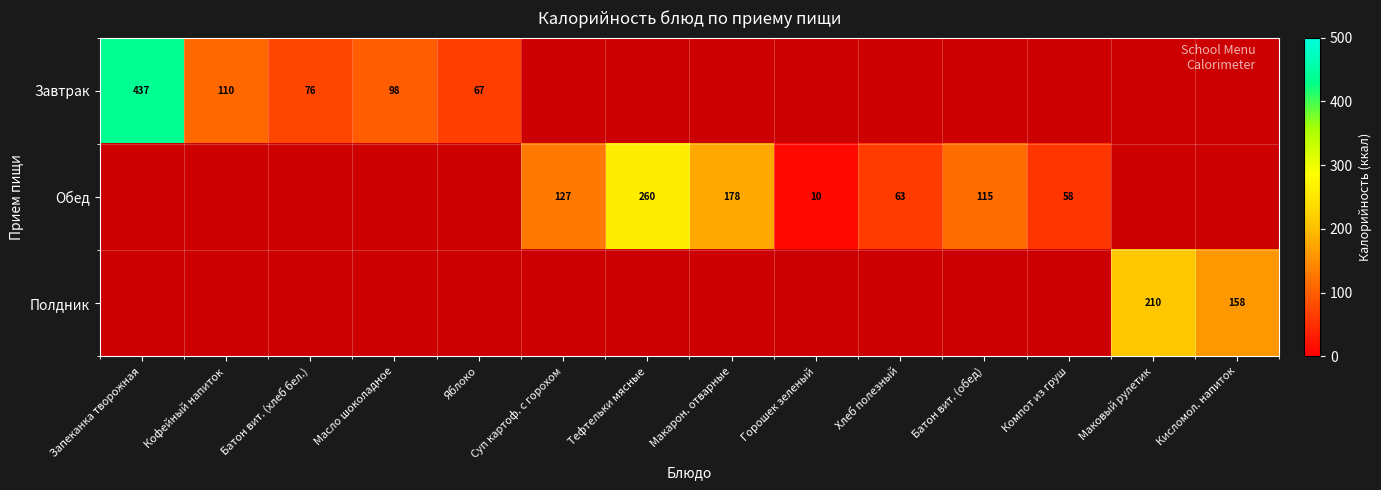

What is the total value across all series at Маковый рулетик?

210.0